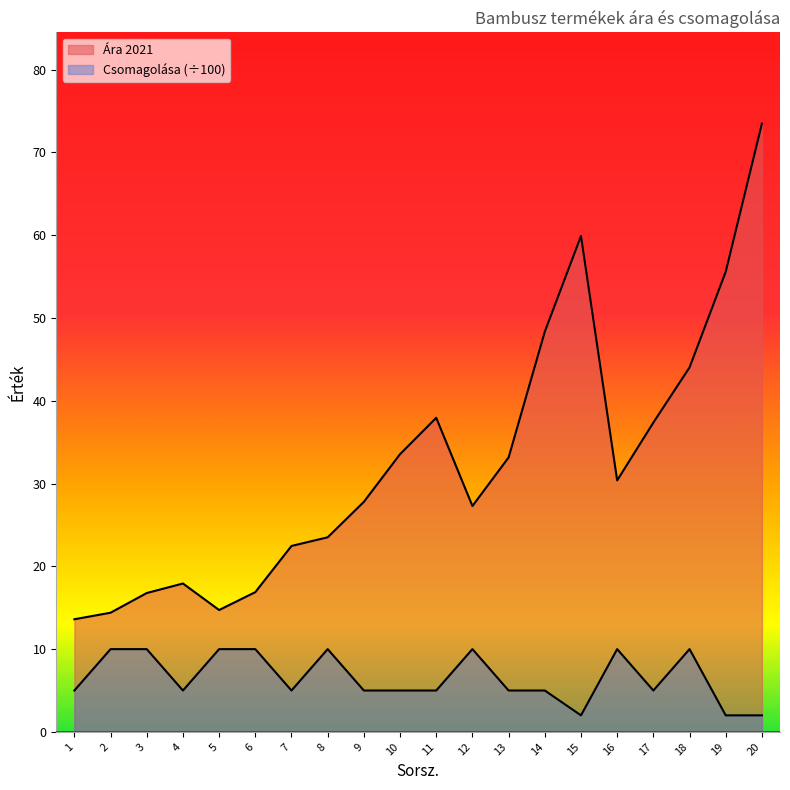

True or false: Ára 2021 has a value of 55.6 at 19.

True